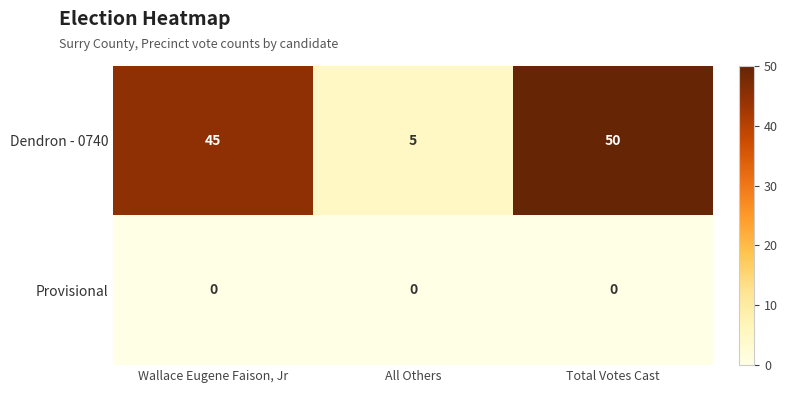

Is the value of Dendron - 0740 at All Others greater than the value of Provisional at Total Votes Cast?

Yes